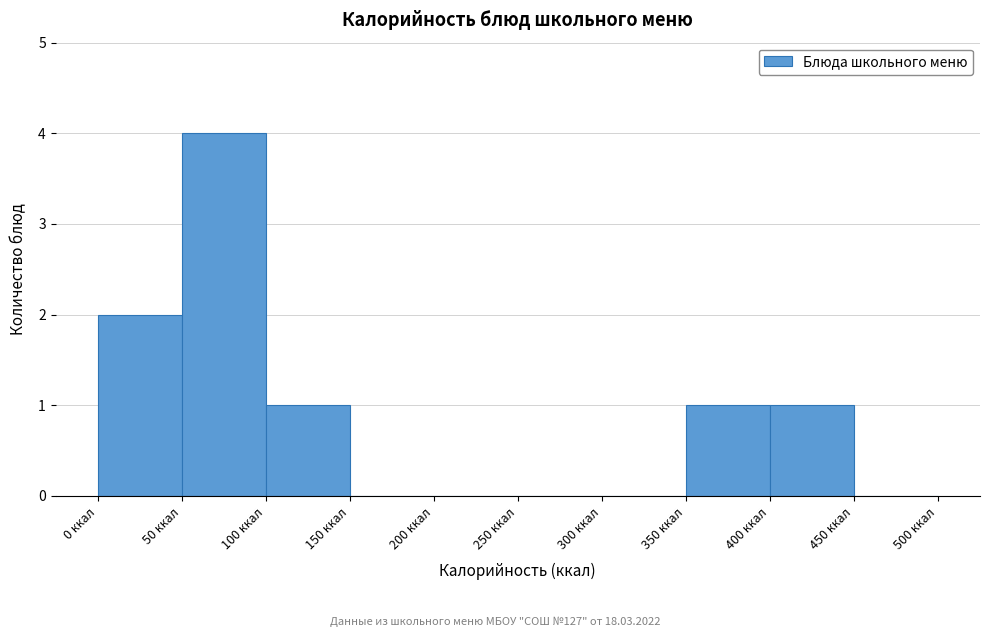

Reading left to right, list every bar in this chart as the range it spans on the x-axis followed by its height. The values are not printed on the chart, so give them approximately, as read against the axis.

0 to 50: 2
50 to 100: 4
100 to 150: 1
150 to 200: 0
200 to 250: 0
250 to 300: 0
300 to 350: 0
350 to 400: 1
400 to 450: 1
450 to 500: 0